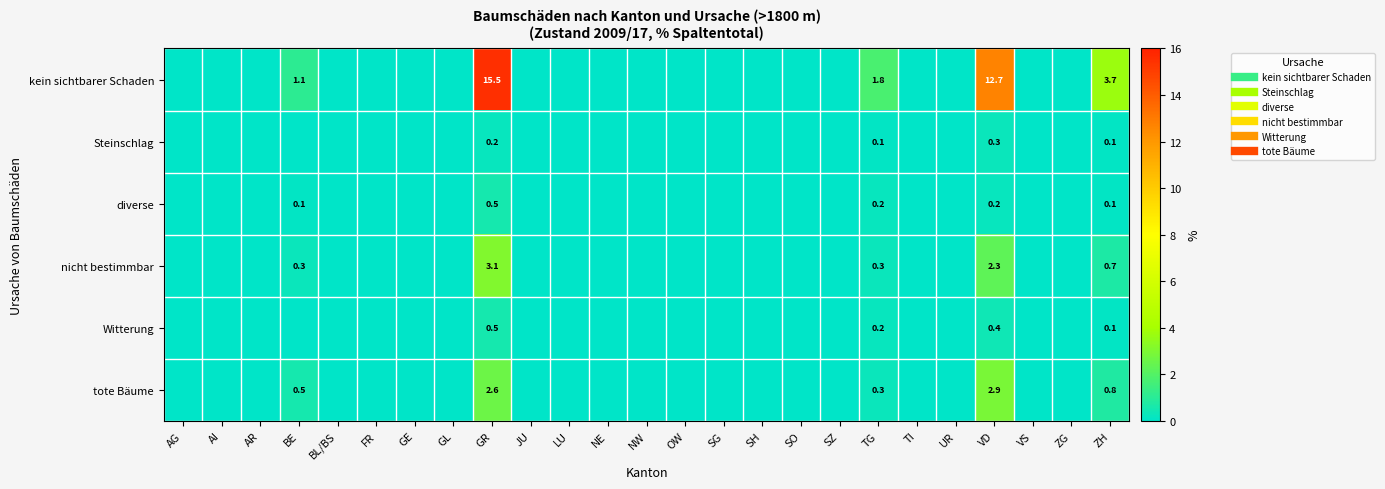

Is it true that nicht bestimmbar equals -1.0 at SH?

False